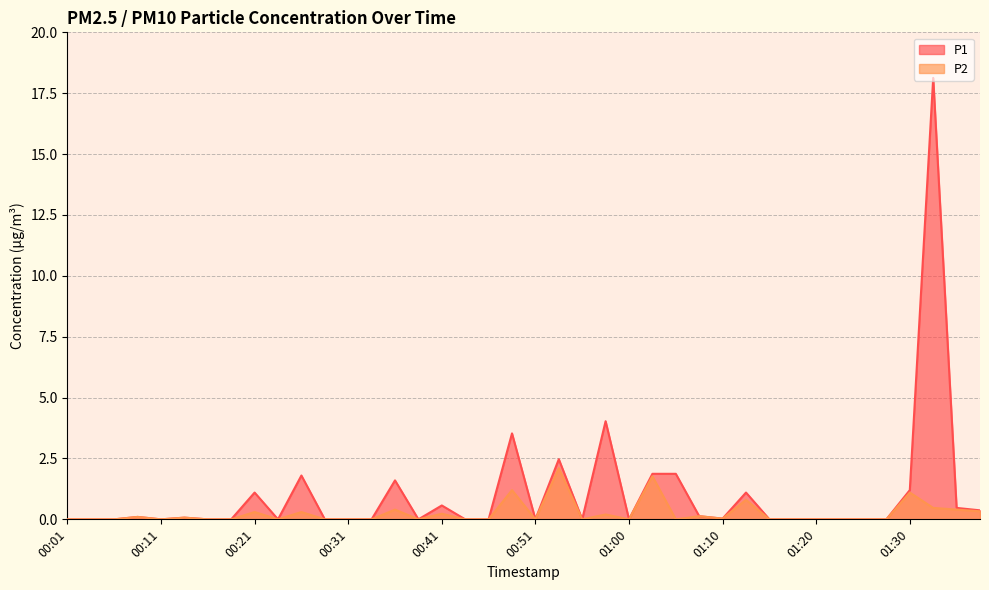

How many positive values does the P2 series have?

17